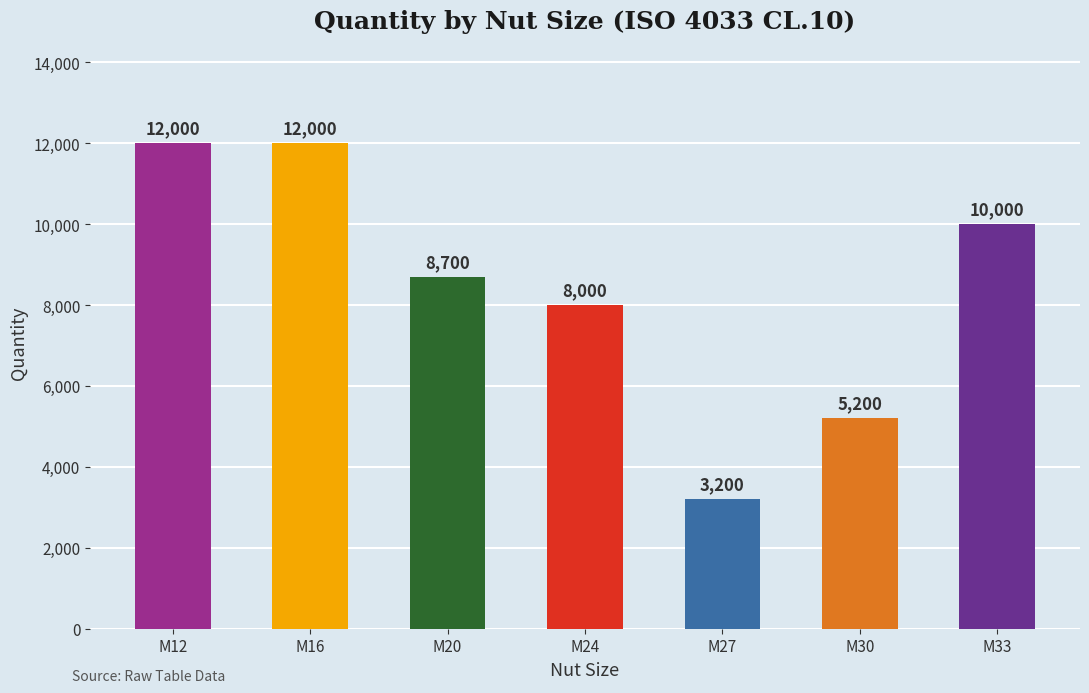

Between M24 and M12, which is larger?

M12